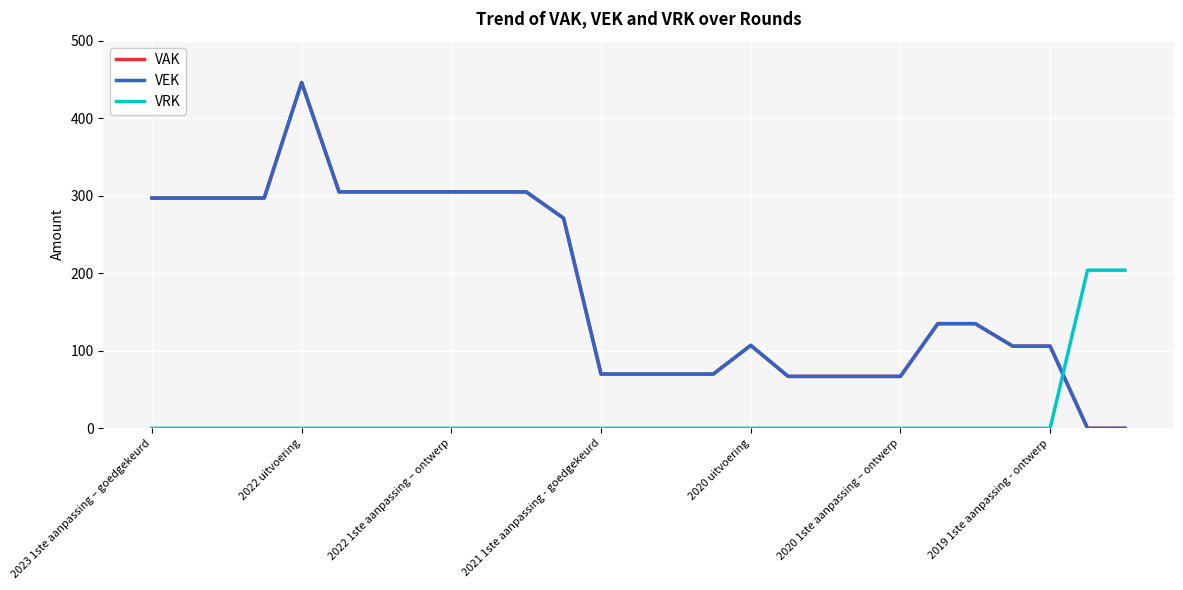

True or false: VRK has more than 2 interior local peaks.

False